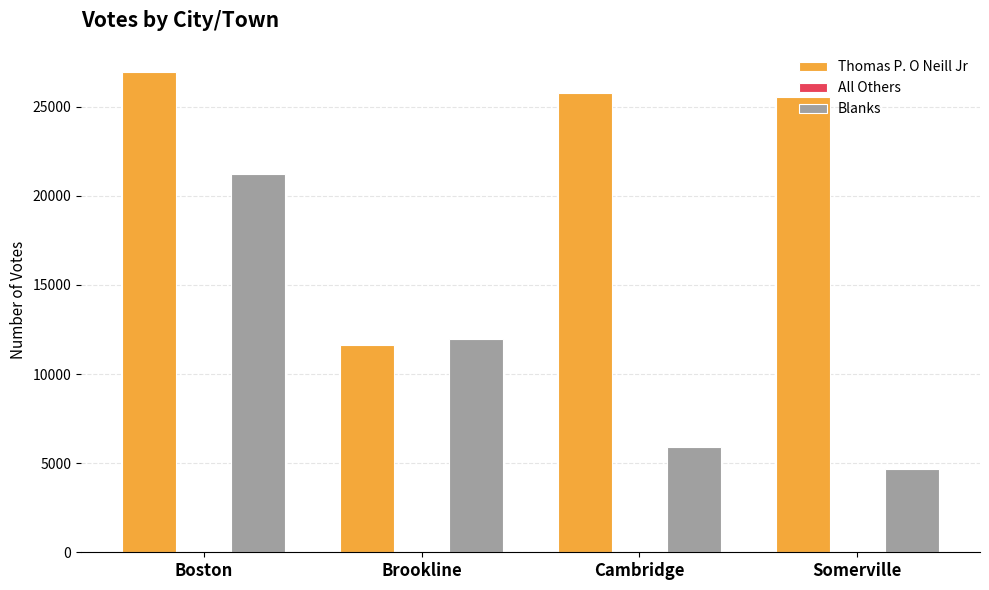

Between Boston and Brookline, which series saw the biggest shift?

Thomas P. O Neill Jr